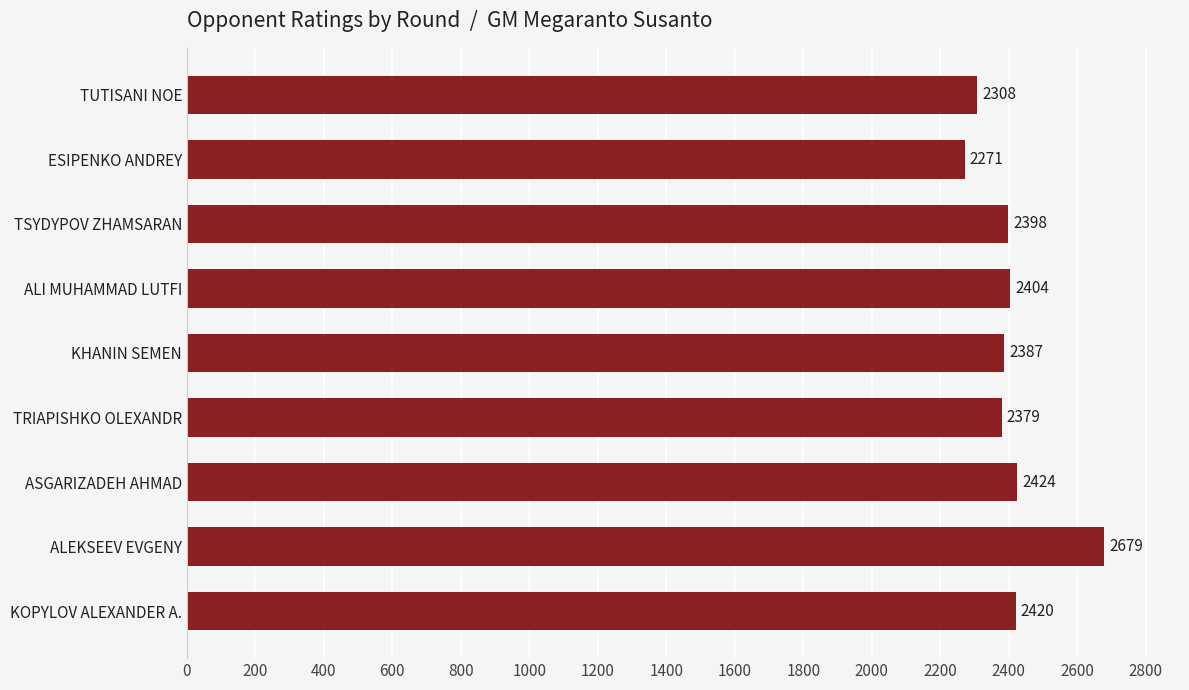

The value at KHANIN SEMEN is 2387. True or false?

True